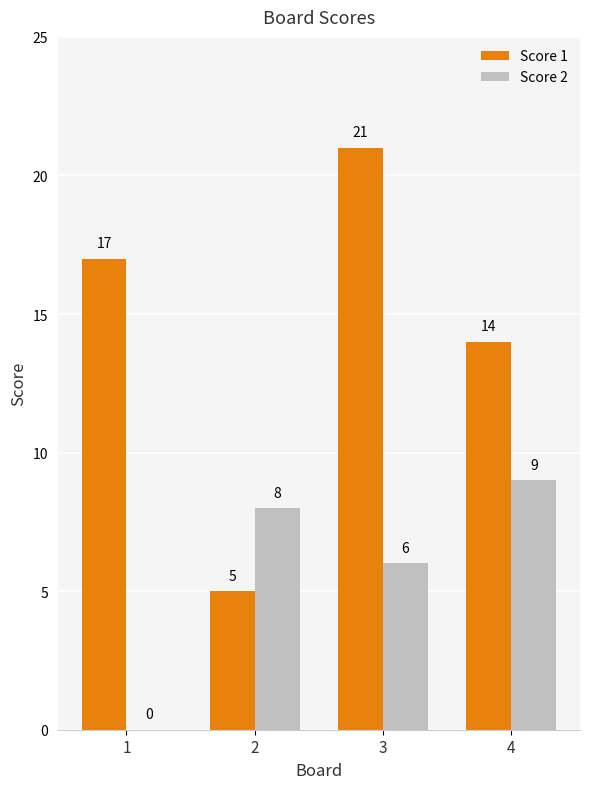

Reading left to right, extract all data points from this chart.

Score 1: 1=17	2=5	3=21	4=14
Score 2: 1=0	2=8	3=6	4=9